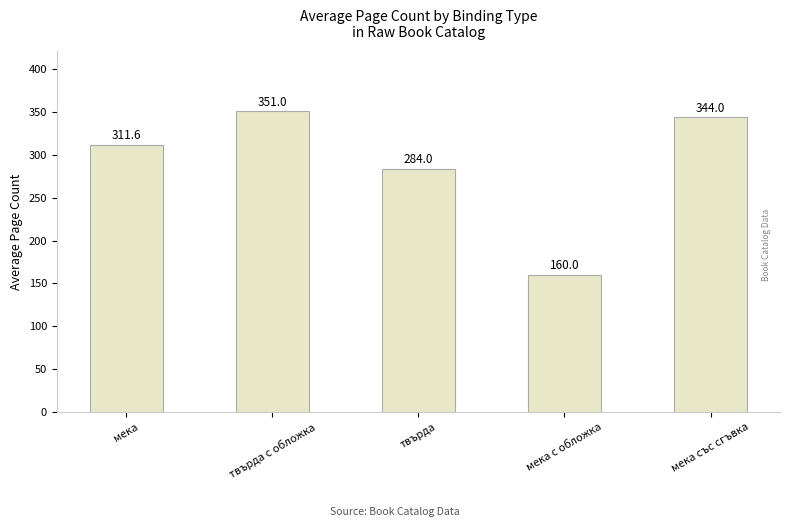

True or false: the data shows 284.0 at твърда.

True